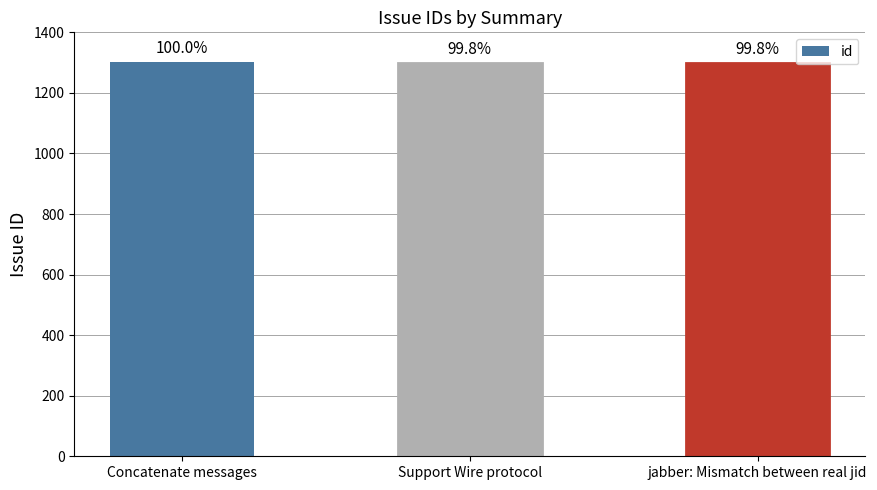

How many bars are there in total?

3